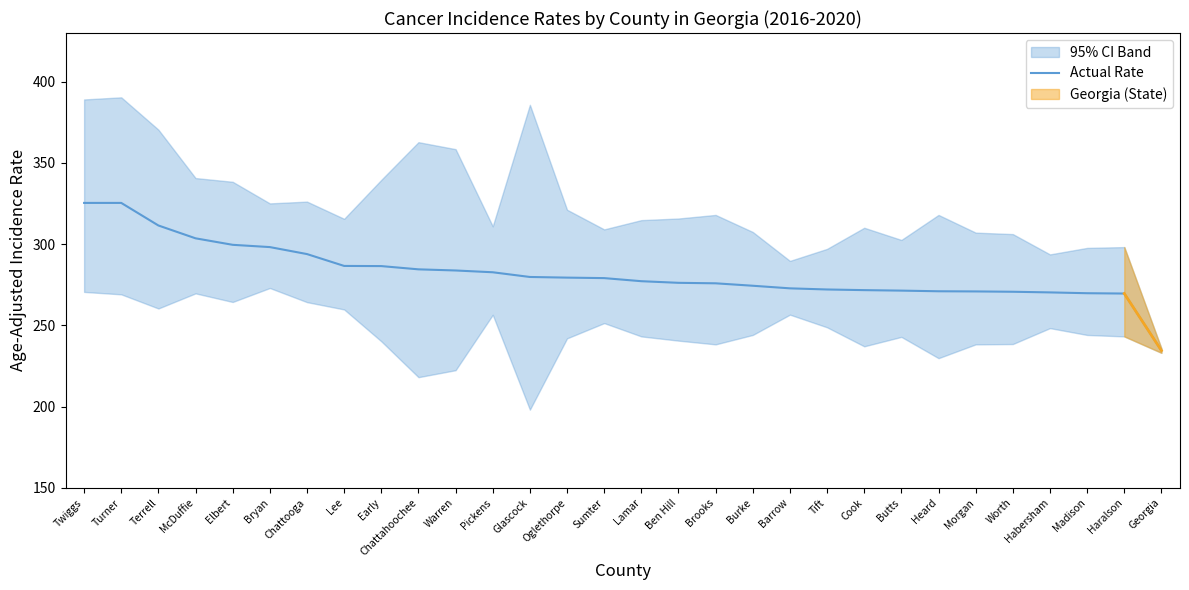

What position from the left is Chattooga?

7